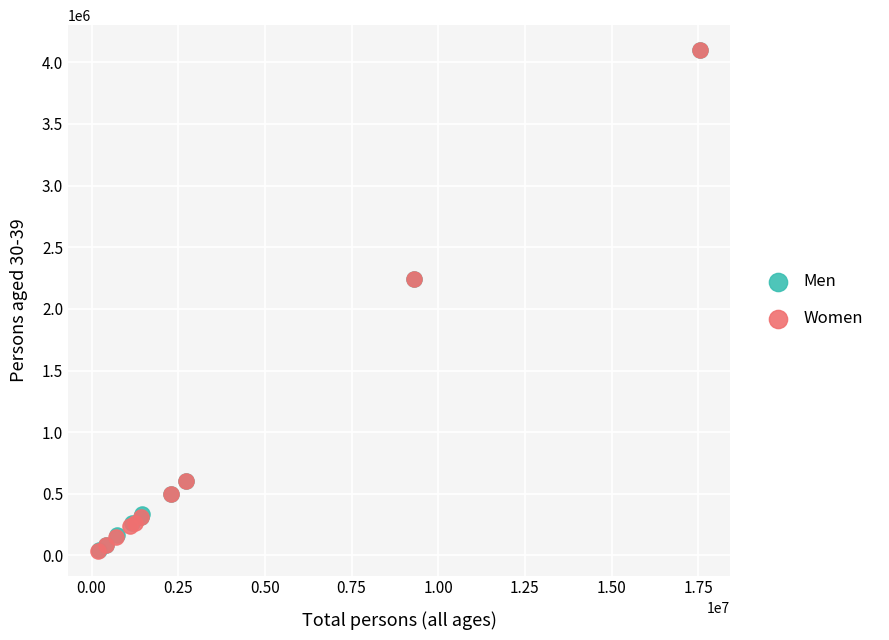

Which series has the largest Y range (max minus min)?

Women